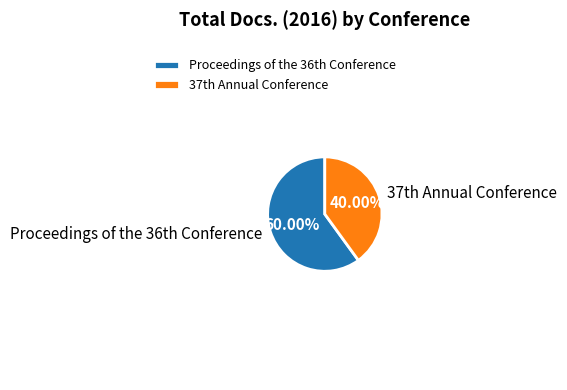

Count the number of slices in the pie.

2